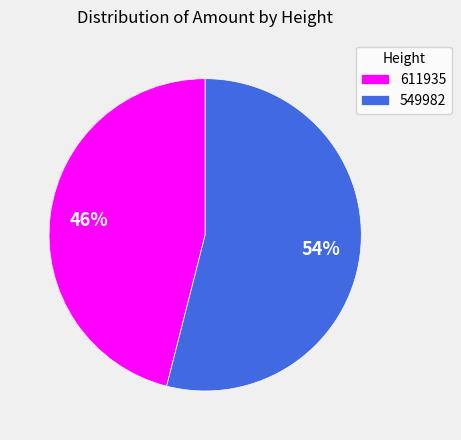

Which slice represents more than half of the pie?

549982